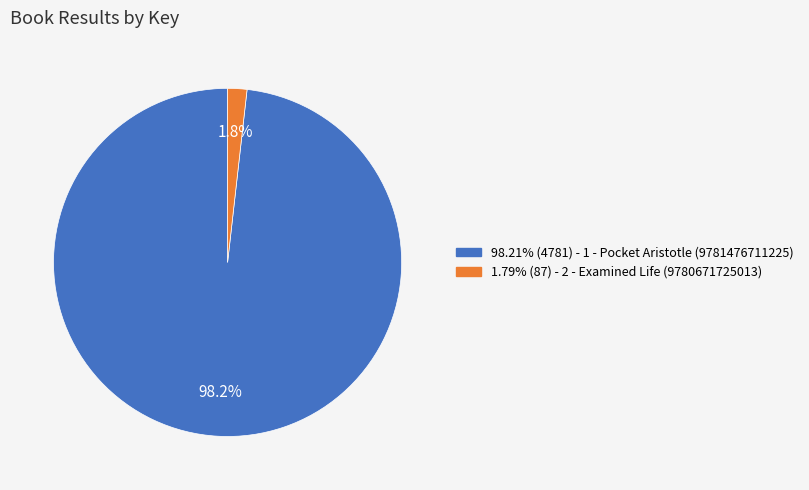

Does any single category account for the majority?

Yes